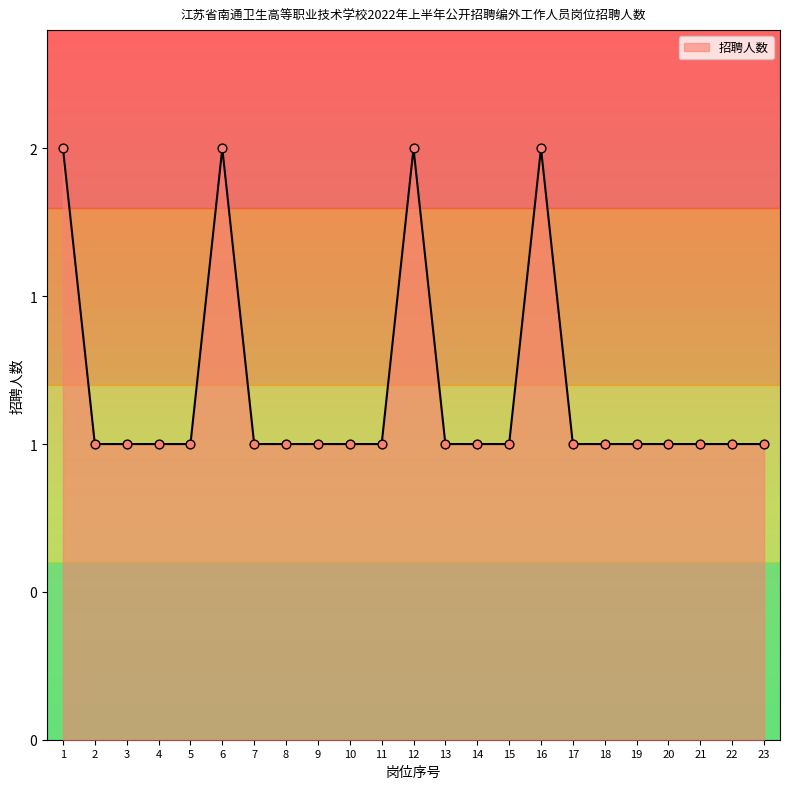

Approximately how many times larger is the value at 4 compared to 11?

1.0